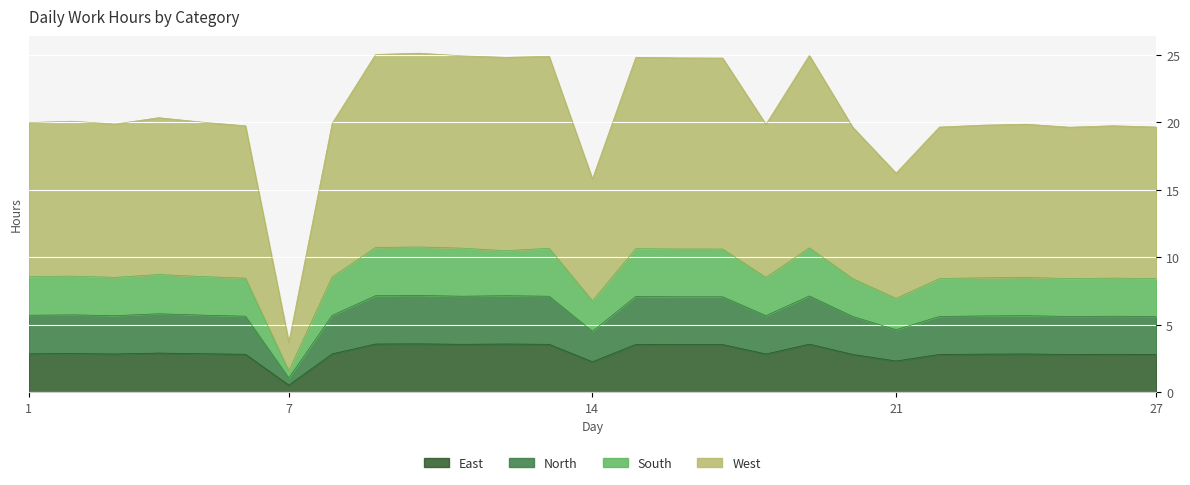

The value of West at 7 is 6.3. True or false?

False